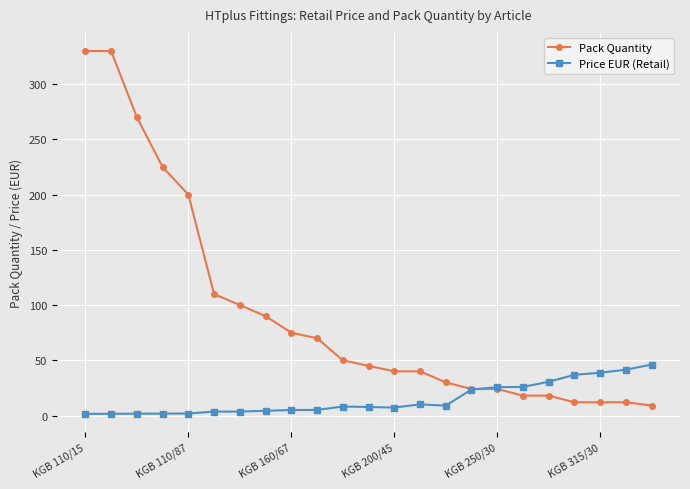

What is the difference between the maximum and second lowest values in the Pack Quantity series?

318.0